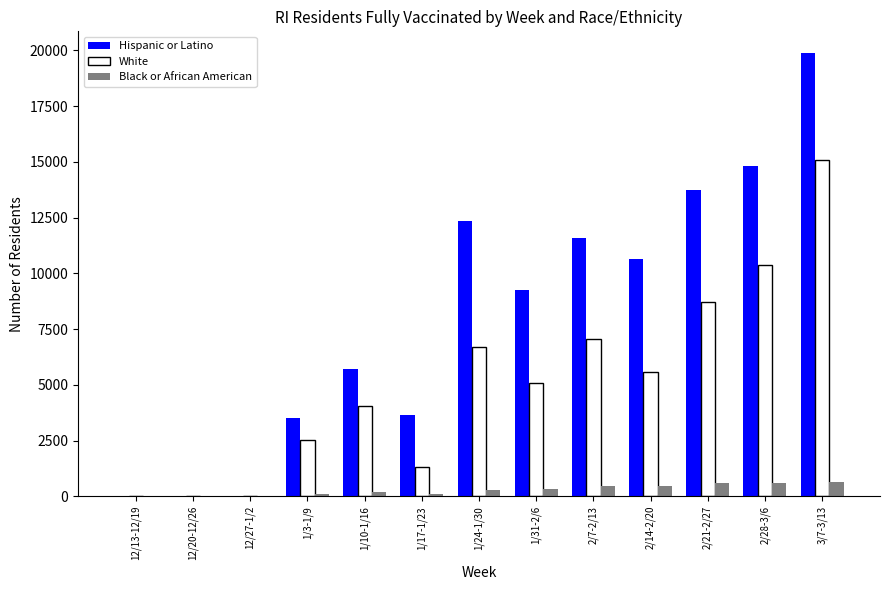

Is it true that Hispanic or Latino equals 21524 at 2/21-2/27?

False